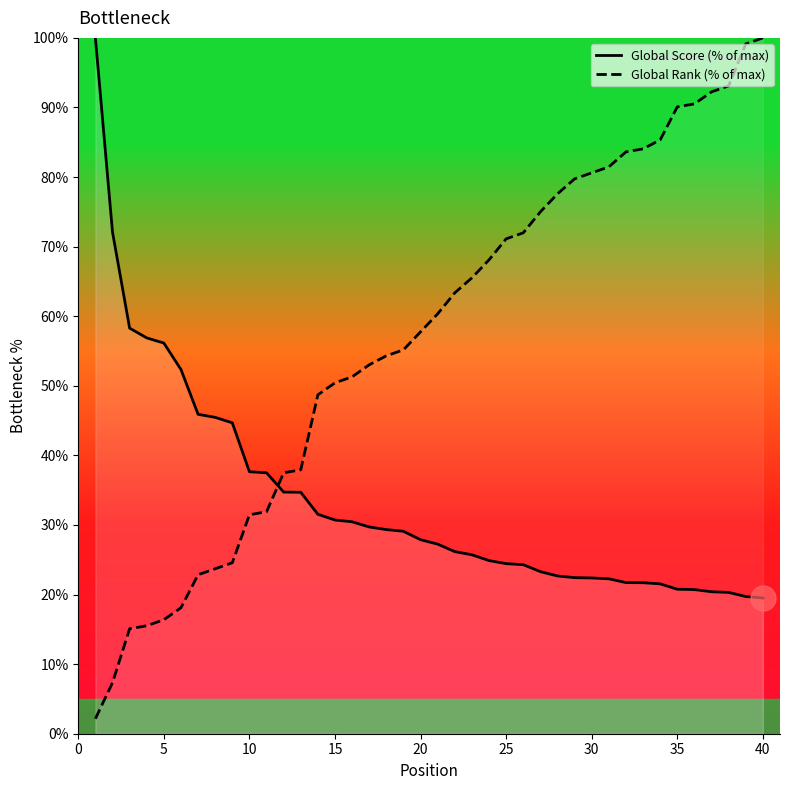

Between 15 and 35, which series saw the biggest shift?

Global Rank (% of max)